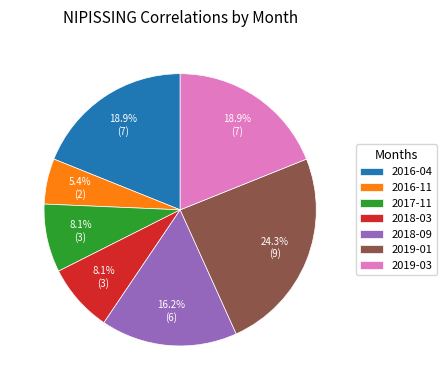

Is it true that 2017-11 is 13% of the pie?

False